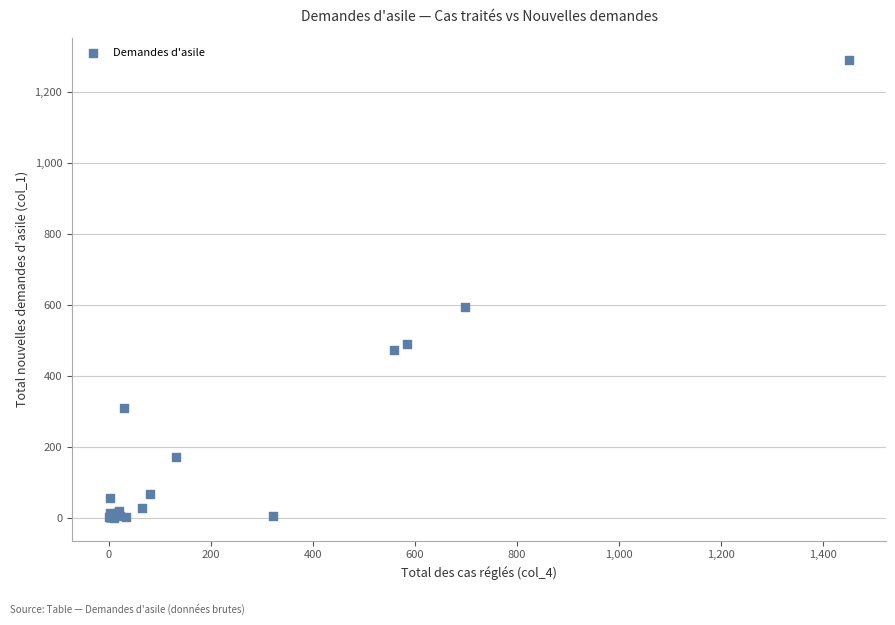

What Y value in the scatter plot is closest to 644?

595